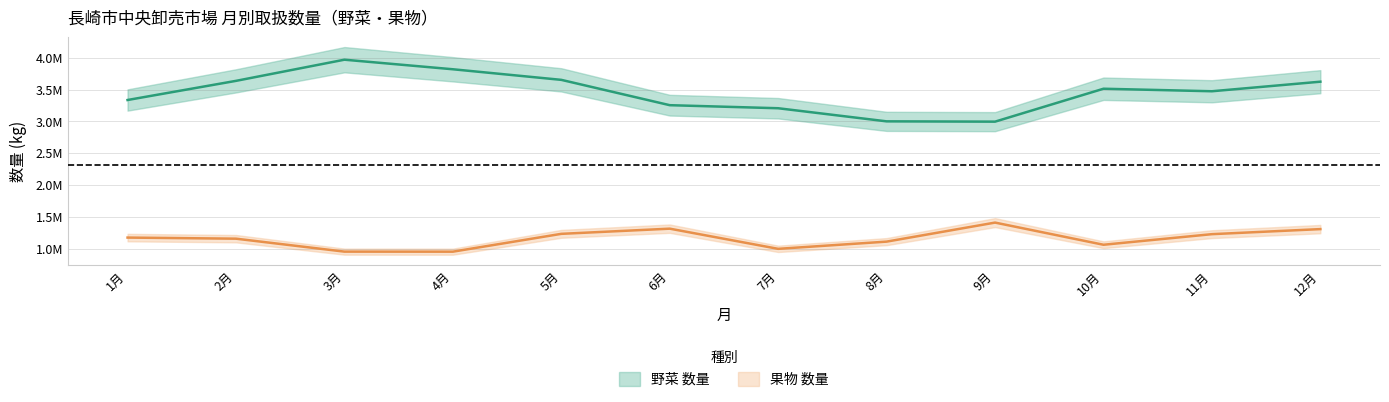

The value of 野菜 数量 at 5月 is 975240. True or false?

False